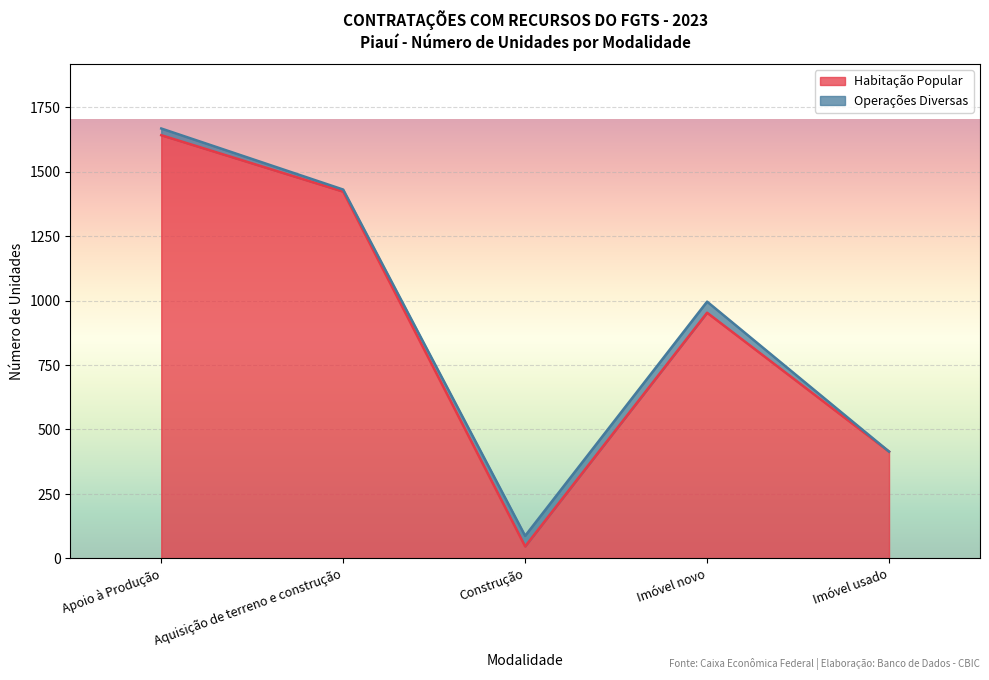

Where is the first local maximum?

Imóvel novo